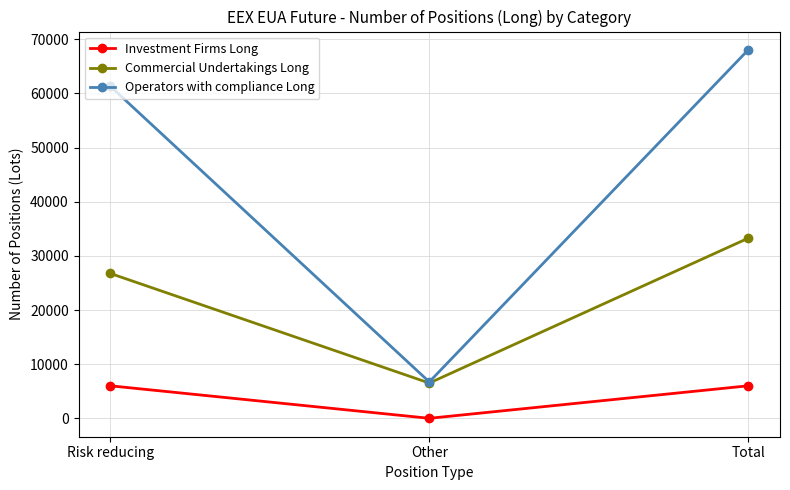

Reading left to right, transcribe all the data shown in this chart.

Investment Firms Long: 6000	0	6000
Commercial Undertakings Long: 26744	6510	33254
Operators with compliance Long: 61302	6721	68023